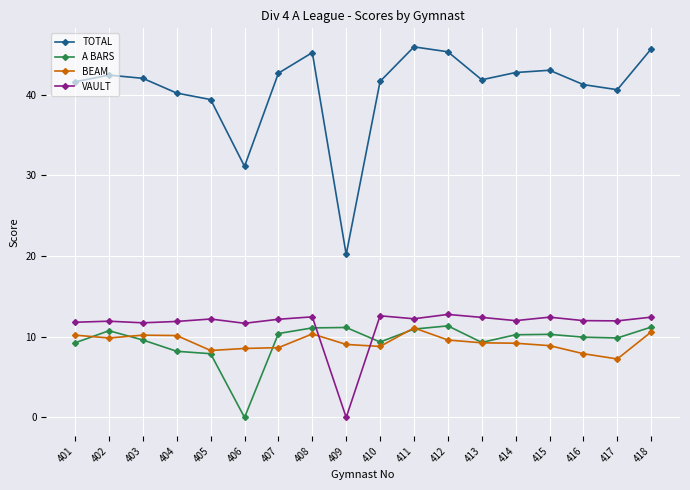

What is the difference between the second highest and minimum values in the TOTAL series?

25.5